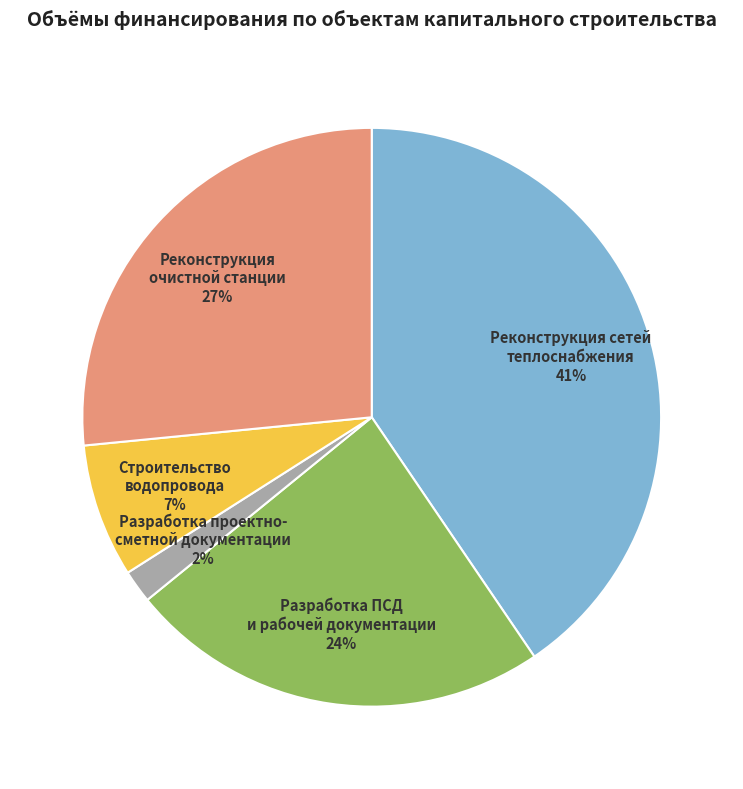

Approximately how many times larger is the value at Разработка ПСД и рабочей документации compared to Реконструкция очистной станции?

0.9